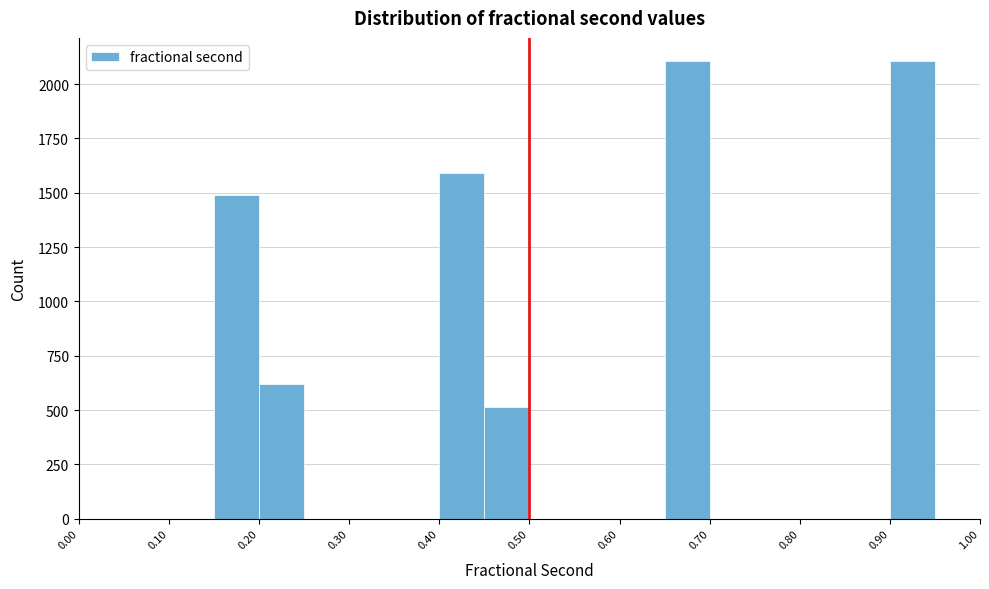

Reading left to right, list every bar in this chart as the range it spans on the x-axis followed by its height. The values are not printed on the chart, so give them approximately, as read against the axis.

0.00 to 0.05: 0
0.05 to 0.10: 0
0.10 to 0.15: 0
0.15 to 0.20: 1500
0.20 to 0.25: 600
0.25 to 0.30: 0
0.30 to 0.35: 0
0.35 to 0.40: 0
0.40 to 0.45: 1600
0.45 to 0.50: 500
0.50 to 0.55: 0
0.55 to 0.60: 0
0.60 to 0.65: 0
0.65 to 0.70: 2100
0.70 to 0.75: 0
0.75 to 0.80: 0
0.80 to 0.85: 0
0.85 to 0.90: 0
0.90 to 0.95: 2100
0.95 to 1.00: 0